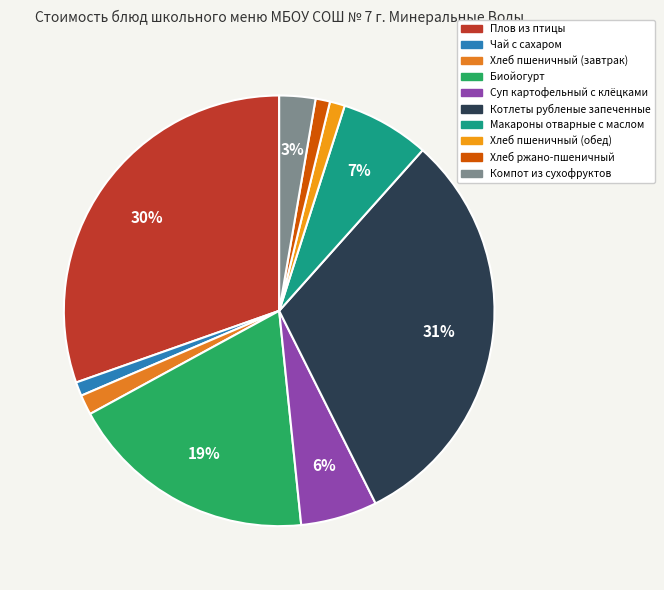

Rank the categories by value from lowest to highest.

Чай с сахаром, Хлеб ржано-пшеничный, Хлеб пшеничный (обед), Хлеб пшеничный (завтрак), Компот из сухофруктов, Суп картофельный с клёцками, Макароны отварные с маслом, Биойогурт, Плов из птицы, Котлеты рубленые запеченные